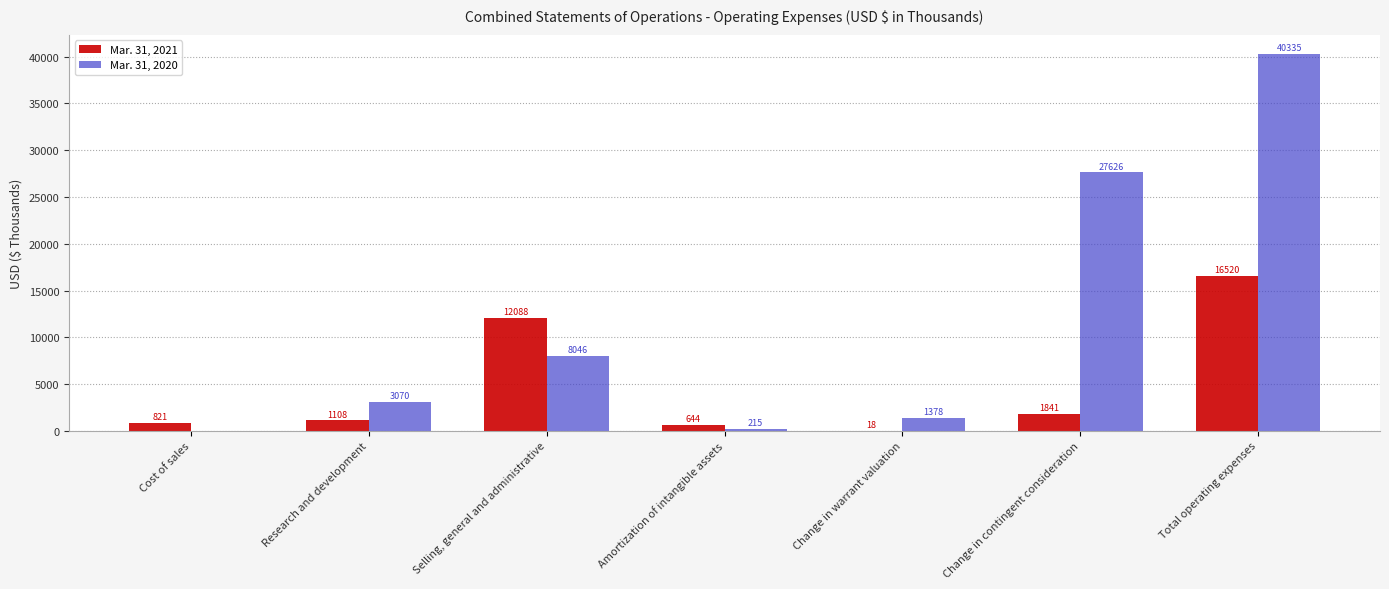

At which category is the sum across all series the highest?

Total operating expenses